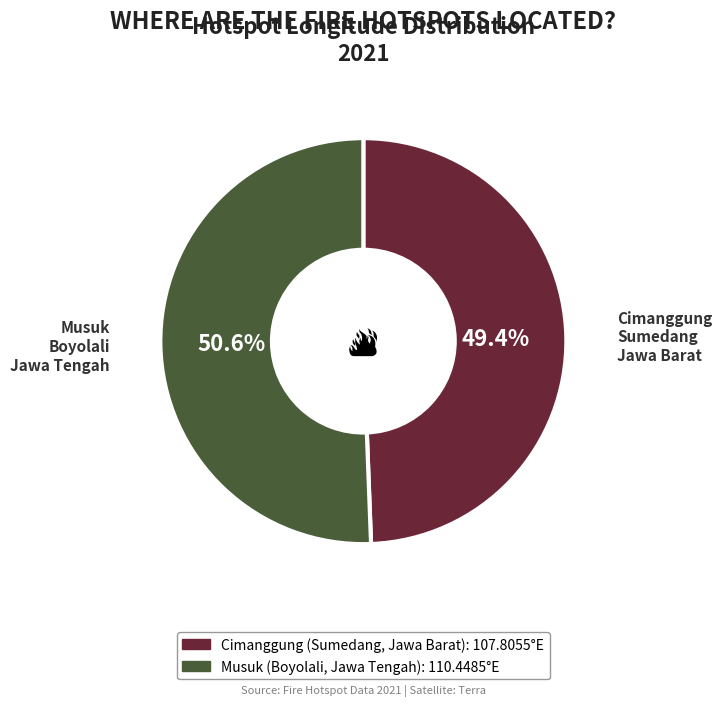

Is there any slice that represents more than half of the pie?

Yes